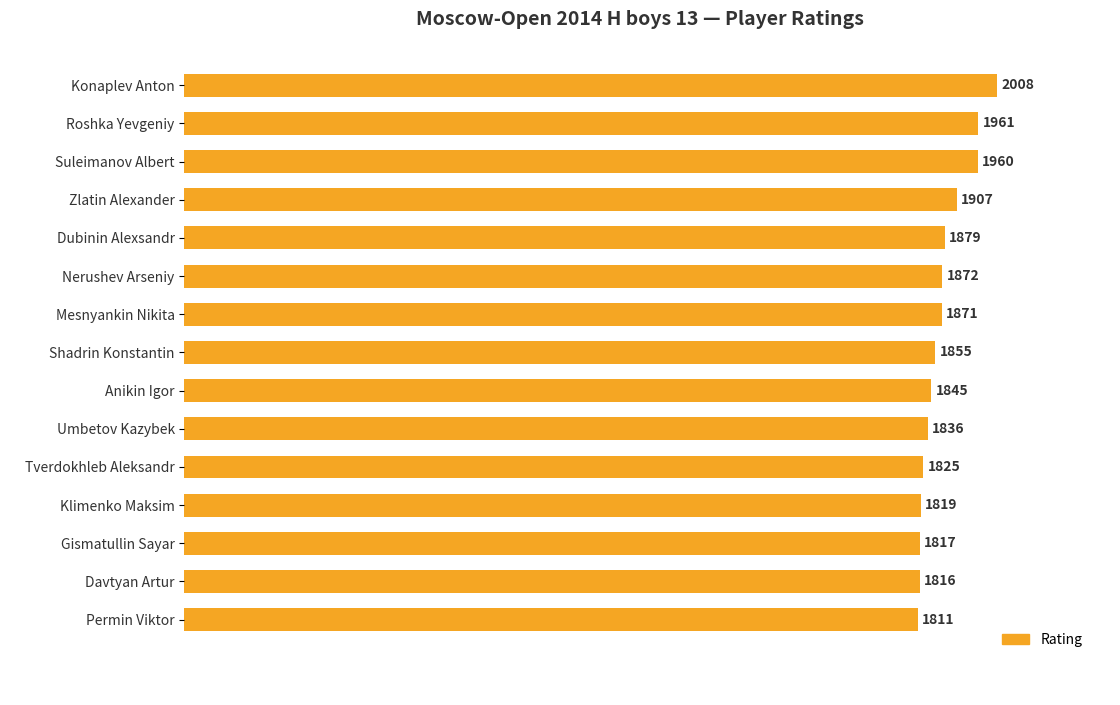

The chart shows a value of 1879 at Dubinin Alexsandr. True or false?

True